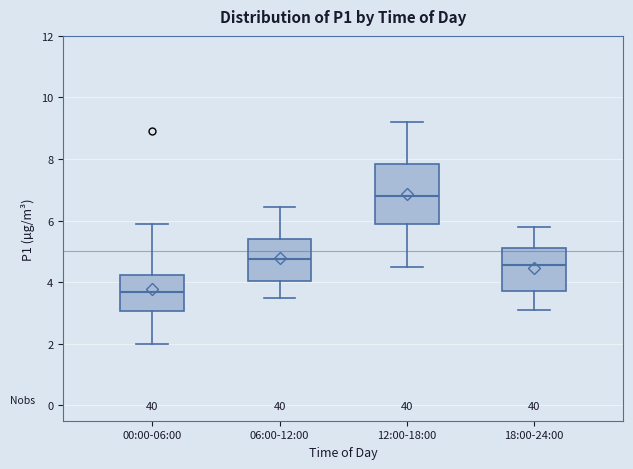

Where is the upper edge of the box for 18:00-24:00 on the y-axis? The values are not printed on the chart, so give them approximately, as read against the axis.

5.2